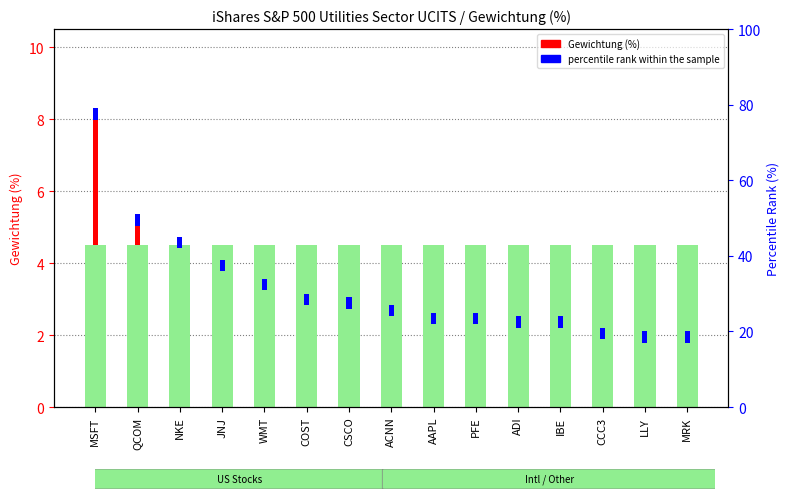

Which has a higher value, COST or MSFT?

MSFT